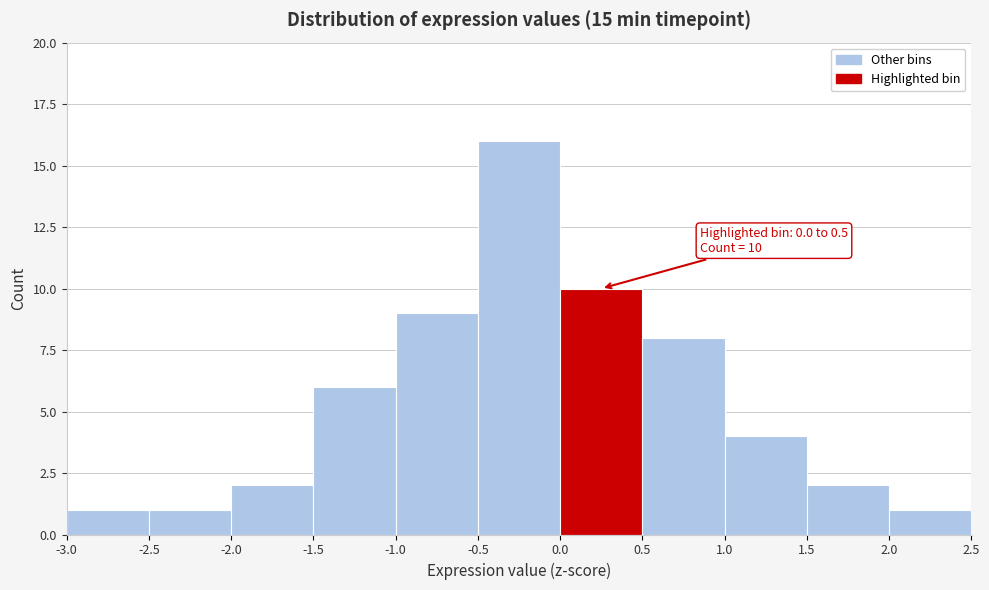

Over which range of the x-axis is the bar tallest?

-0.5 to 0.0